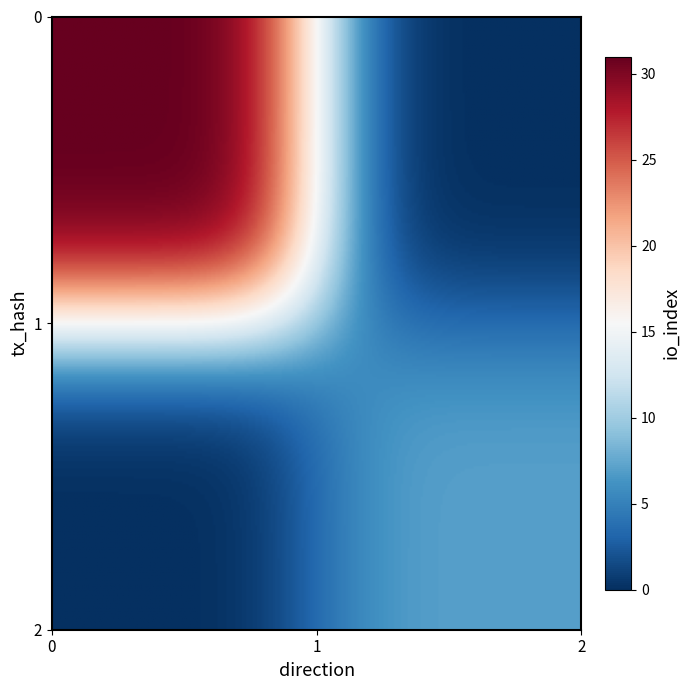

Is it true that tx1 equals 13 at io_index?

False